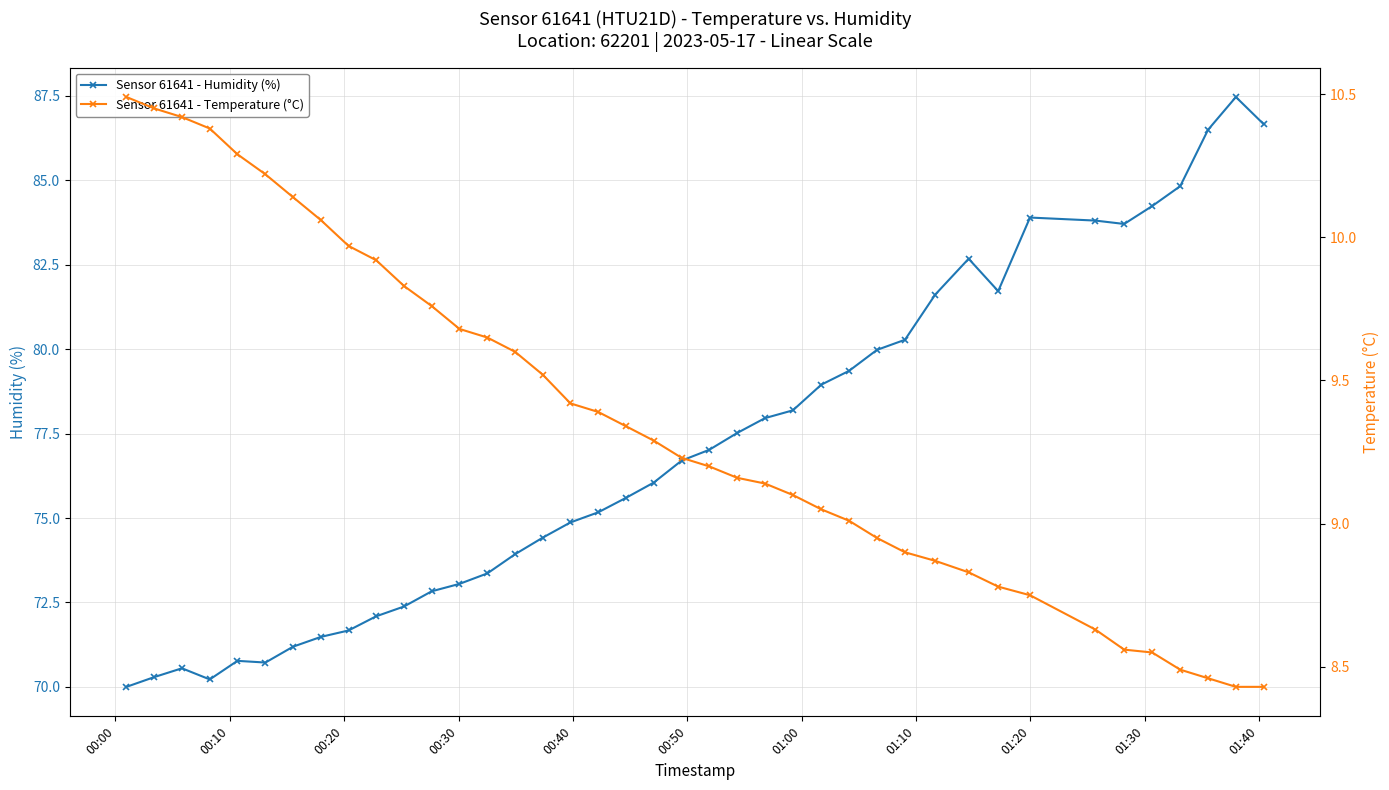

True or false: Sensor 61641 - Humidity (%) has more than 0 interior local peaks.

True